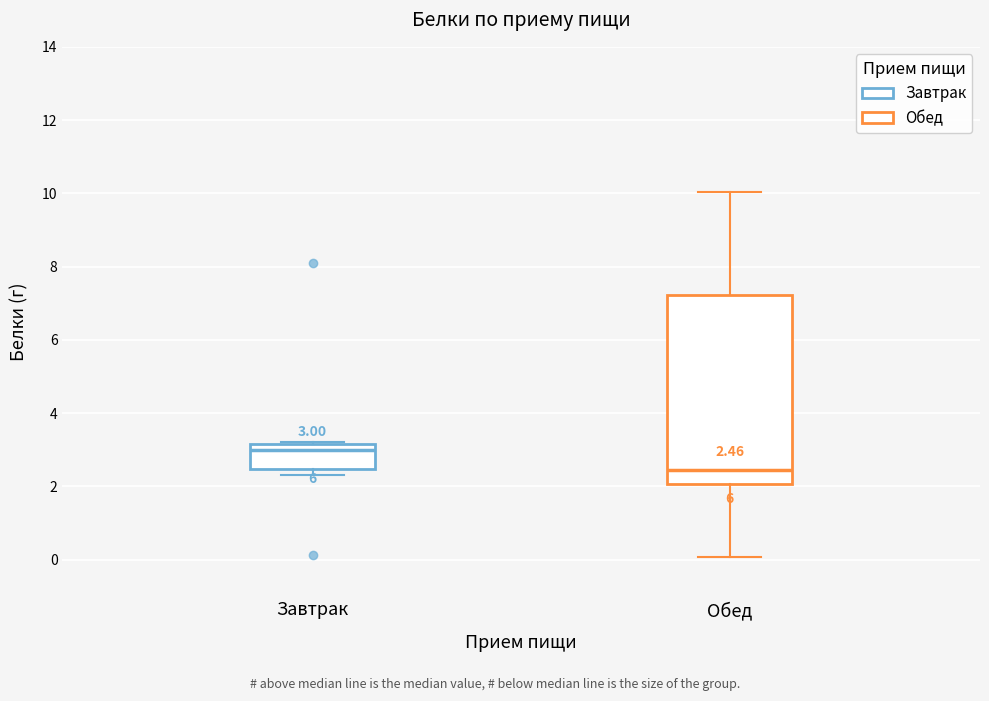

Comparing the boxes themselves (not the whiskers), which one is the tallest?

Обед